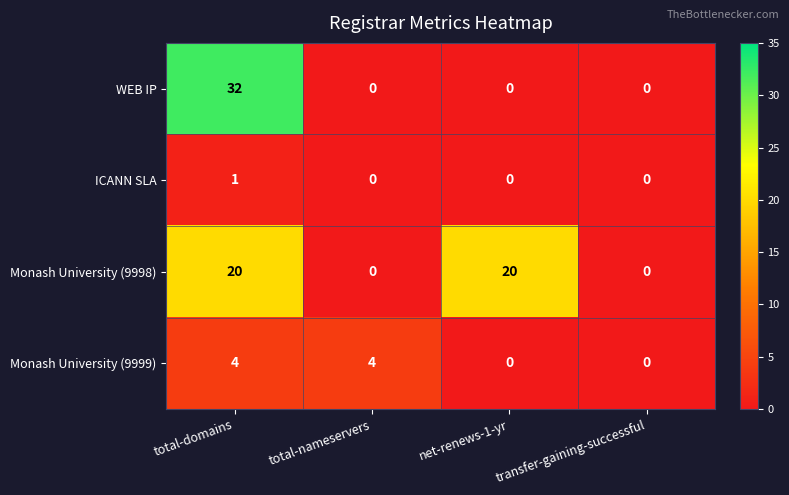

The value of Monash University (9999) at total-domains is 6. True or false?

False